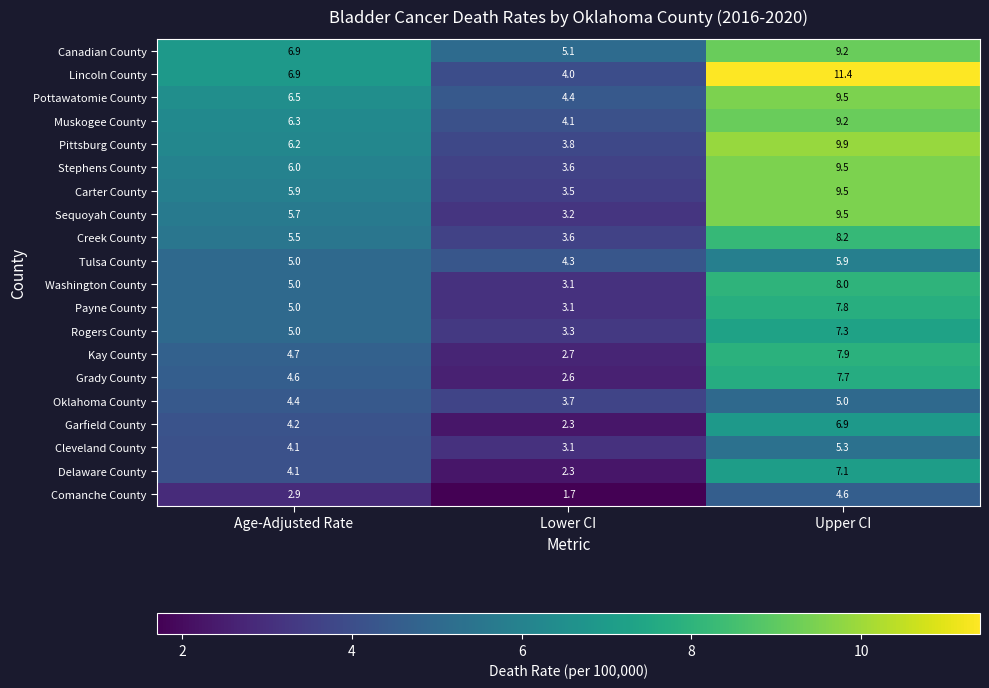

How many values in the Delaware County series are below 4?

1